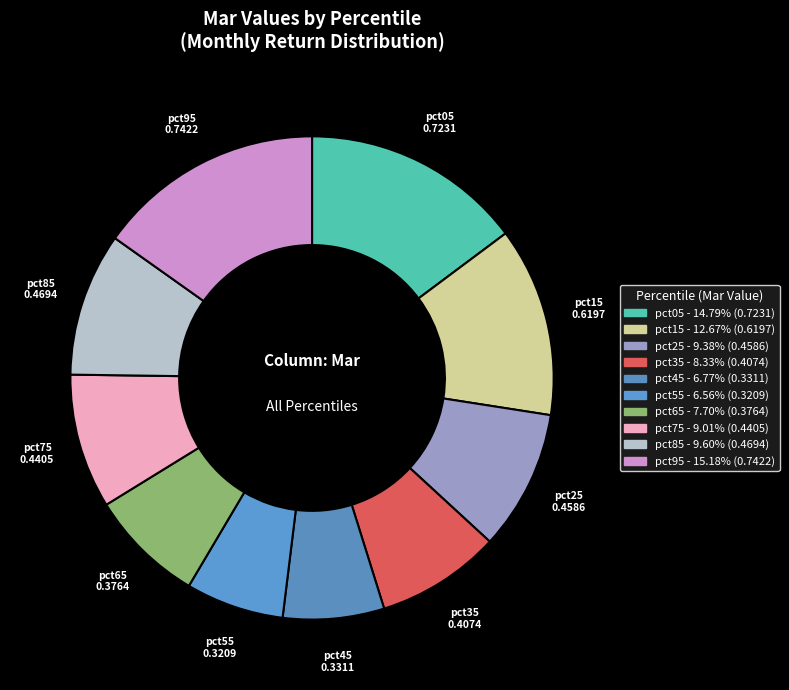

The pct15 slice represents 13% of the pie. True or false?

True